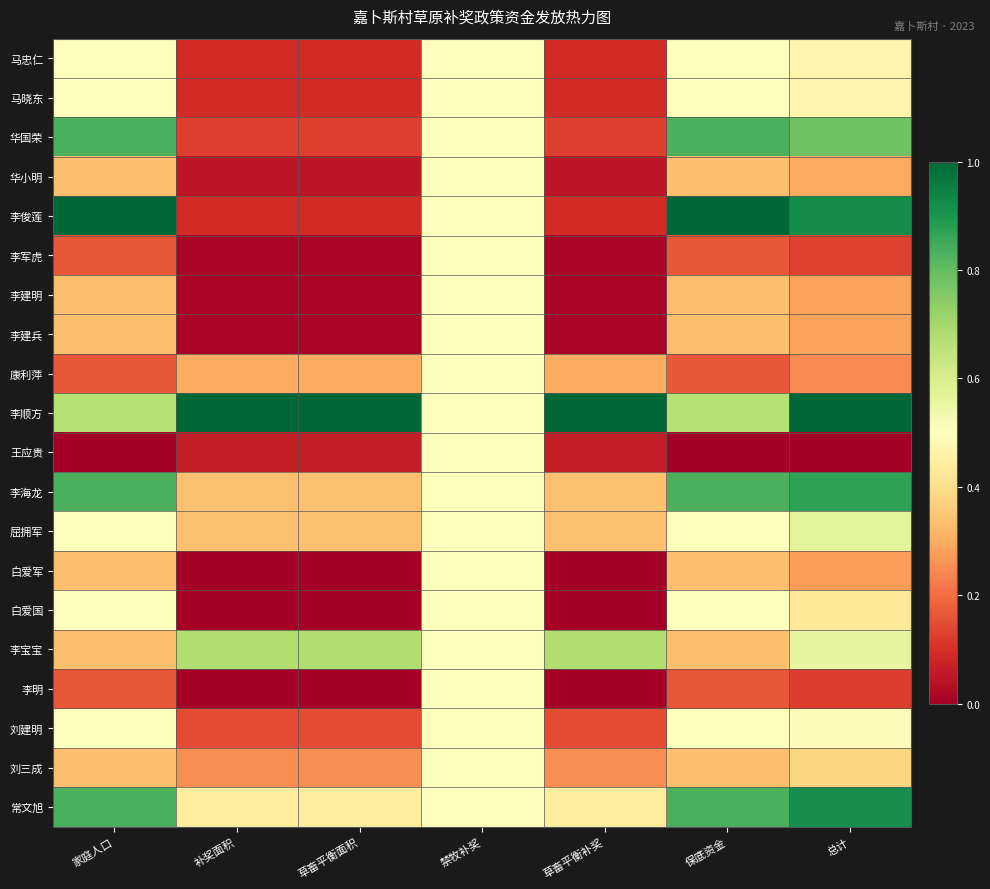

Which series has the largest total across all categories?

李顺方